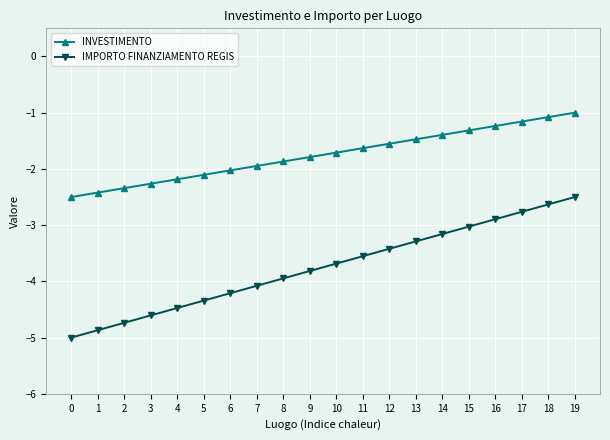

How many values in the INVESTIMENTO series are below -1?

19